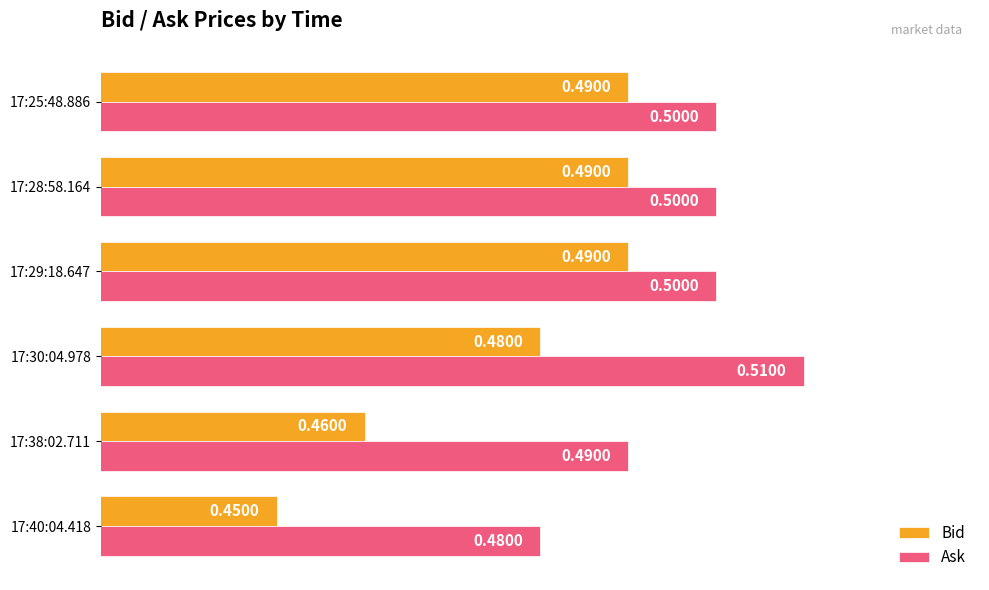

What is the average value of the Bid series?

0.5